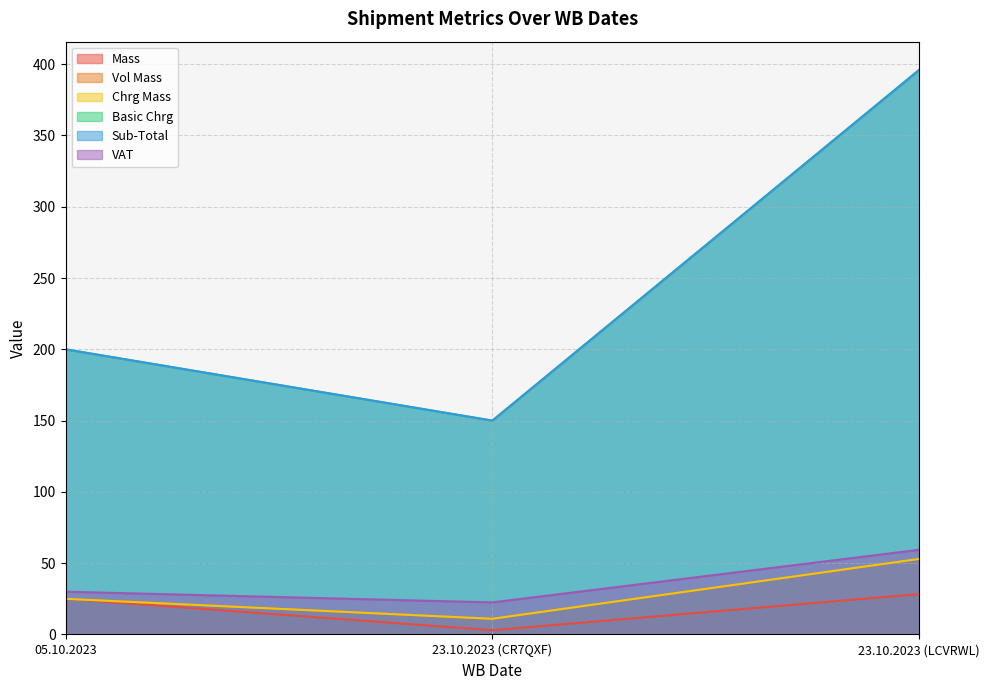

At which label is Basic Chrg closest to 273?

05.10.2023